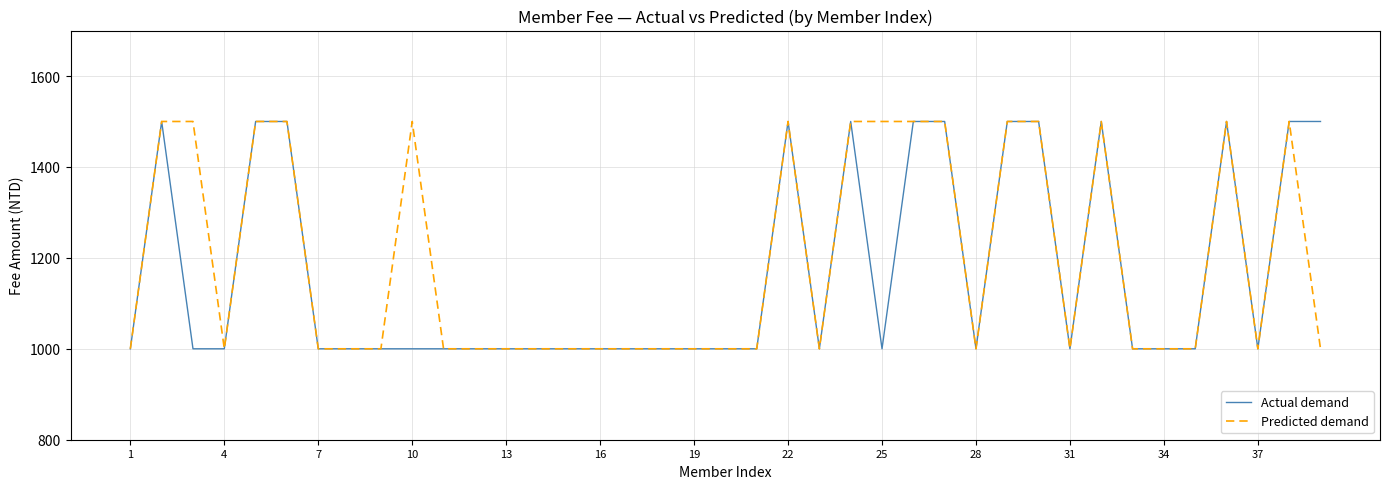

What is the maximum value shown in the chart?

1500